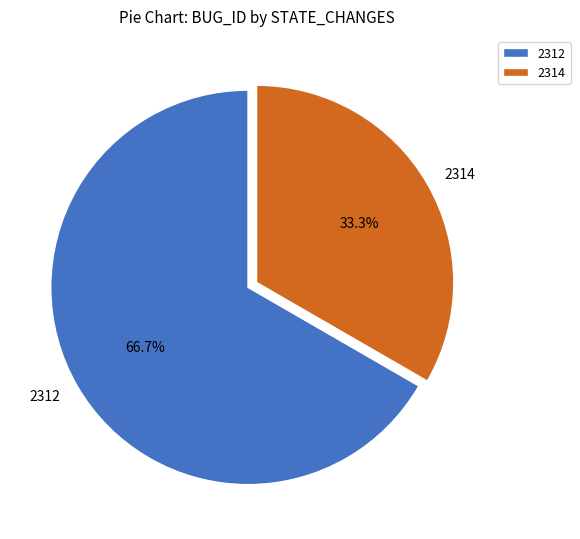

Between 2312 and 2314, which is larger?

2312